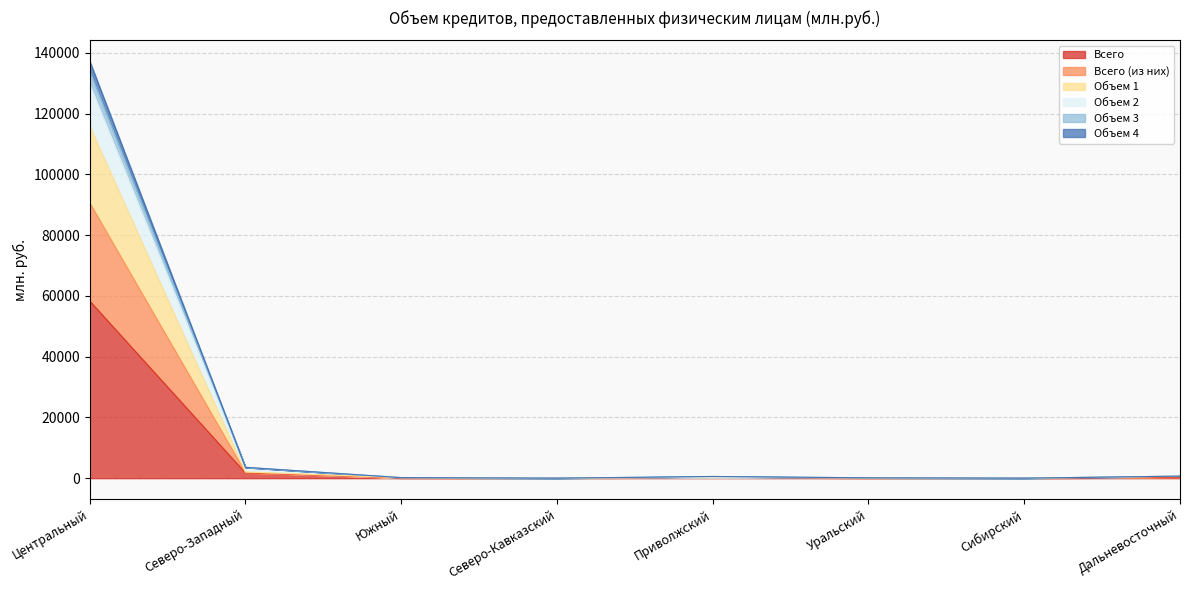

Which category has the highest value across all series?

Центральный